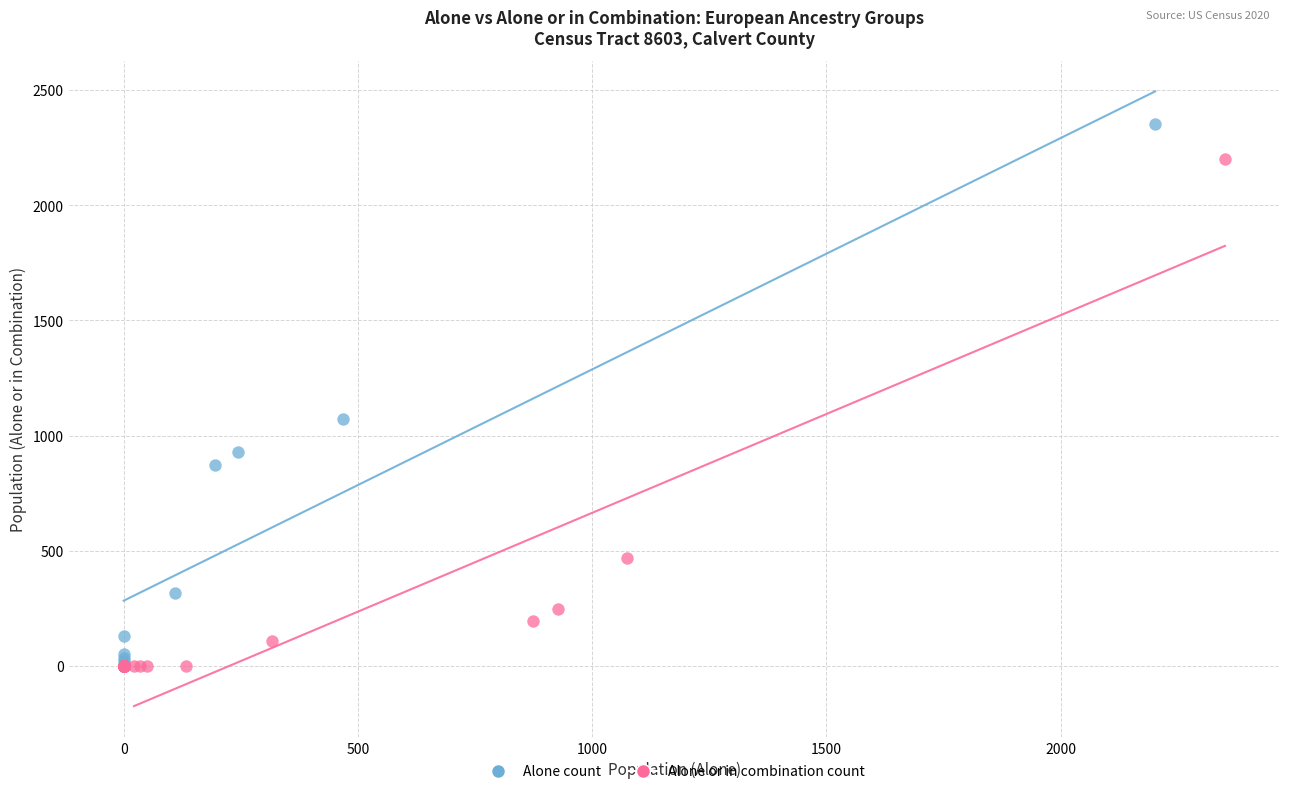

Which series reaches the maximum Y coordinate?

Alone count